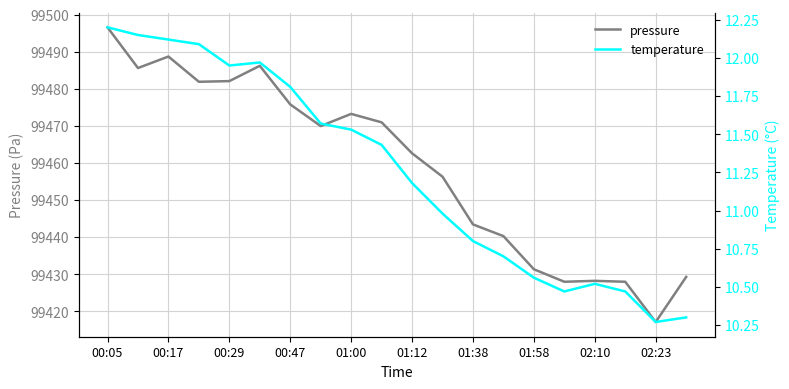

At which label does pressure reach its peak?

00:05